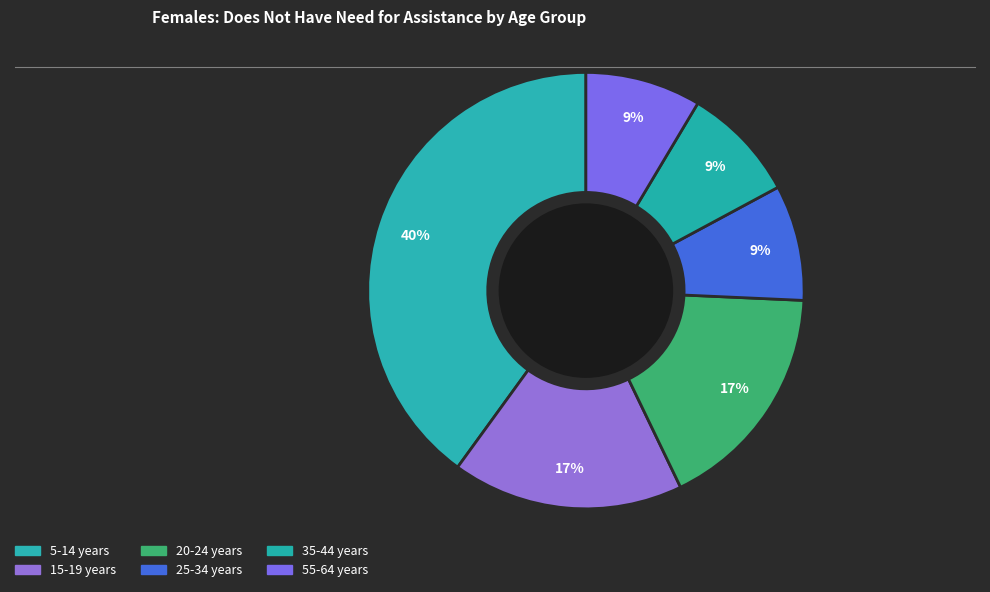

The 5-14 years slice represents 40% of the pie. True or false?

True